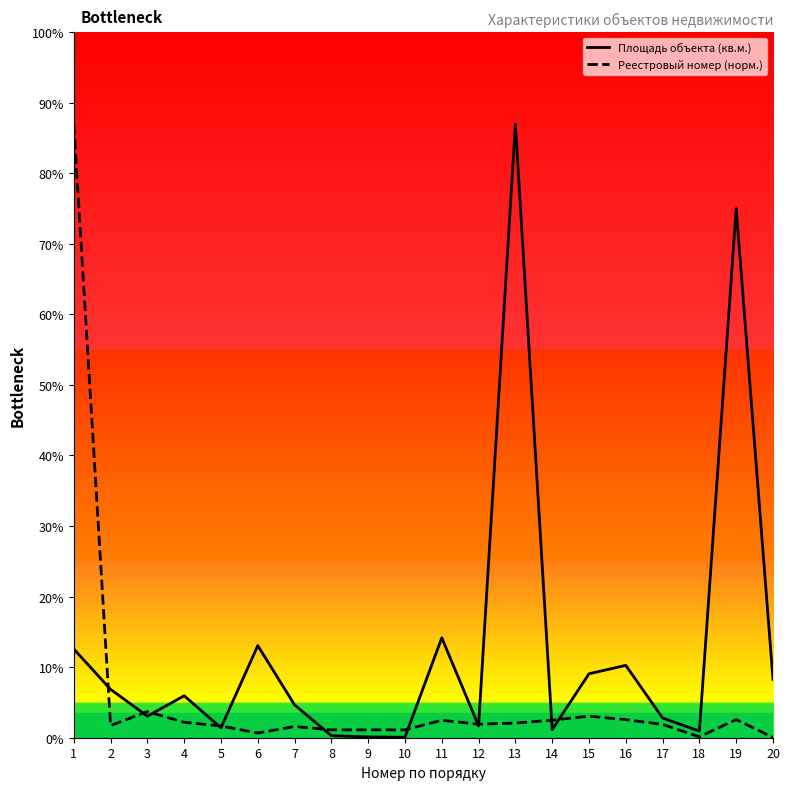

Which has a higher value, 1 or 10?

1